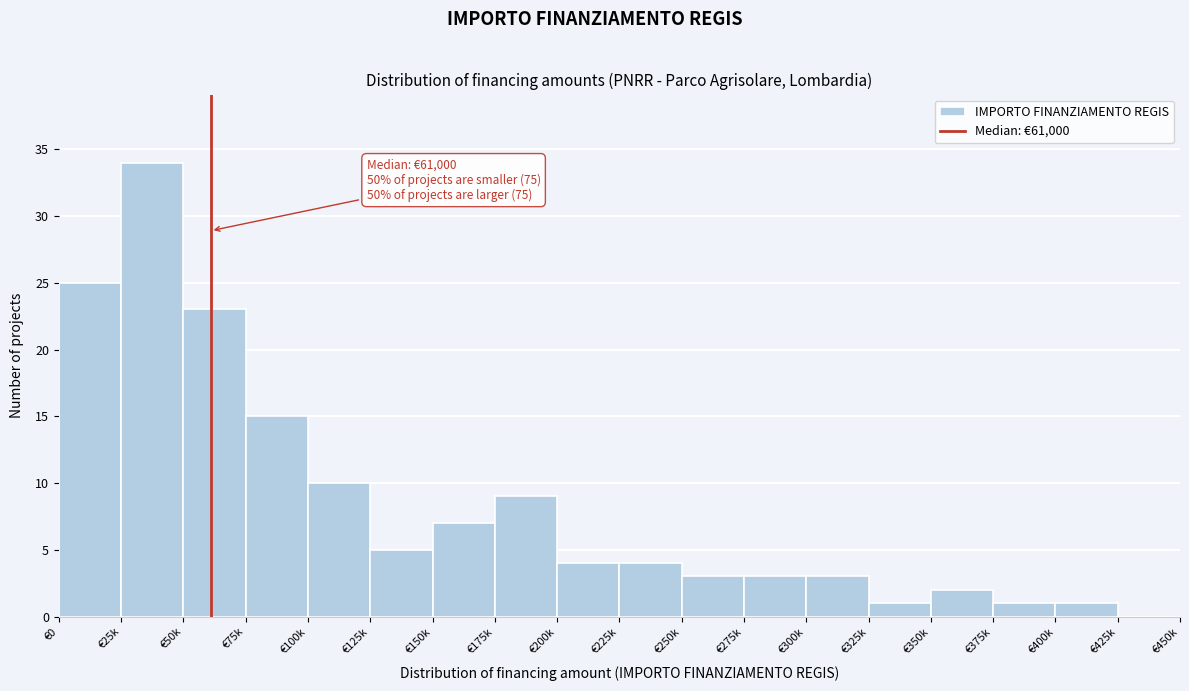

Reading right to left, extract all data points from this chart.

€425k=0	€400k=1	€375k=1	€350k=2	€325k=1	€300k=3	€275k=3	€250k=3	€225k=4	€200k=4	€175k=9	€150k=7	€125k=5	€100k=10	€75k=15	€50k=23	€25k=34	€0=25